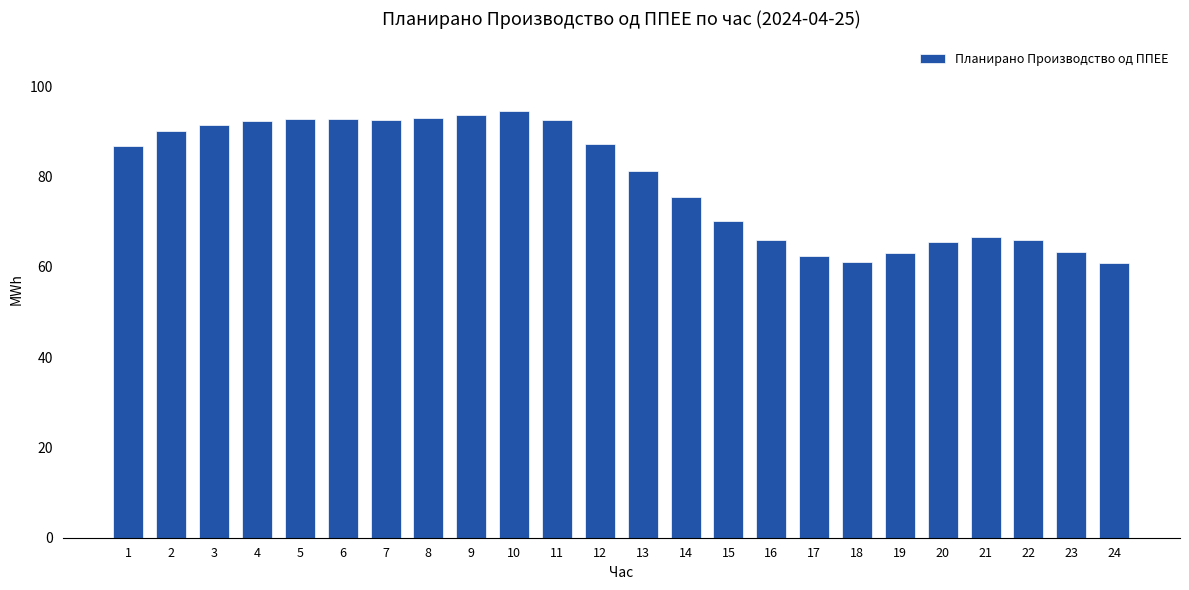

What is the approximate value at 17?

62.5